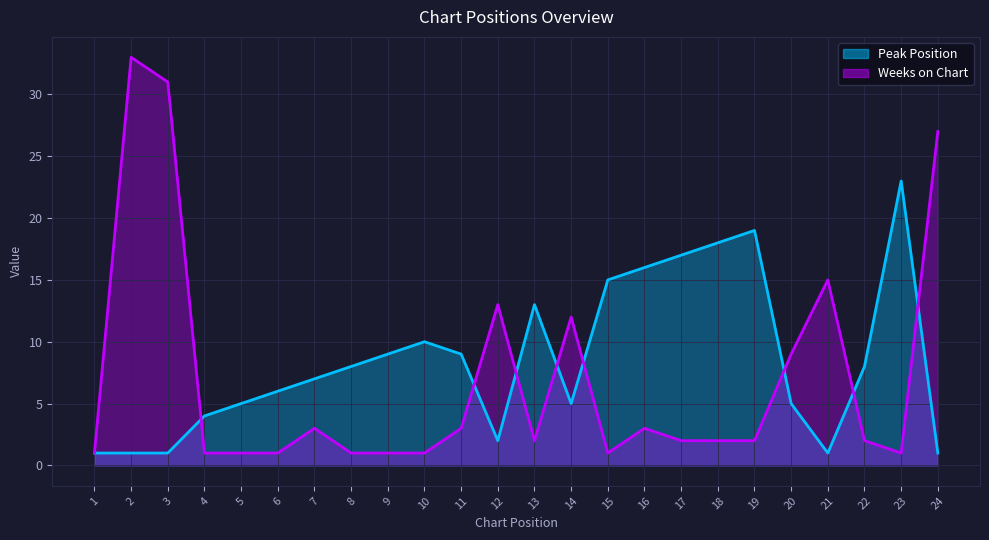

What is the difference between the Weeks on Chart values at 5 and 20?

8